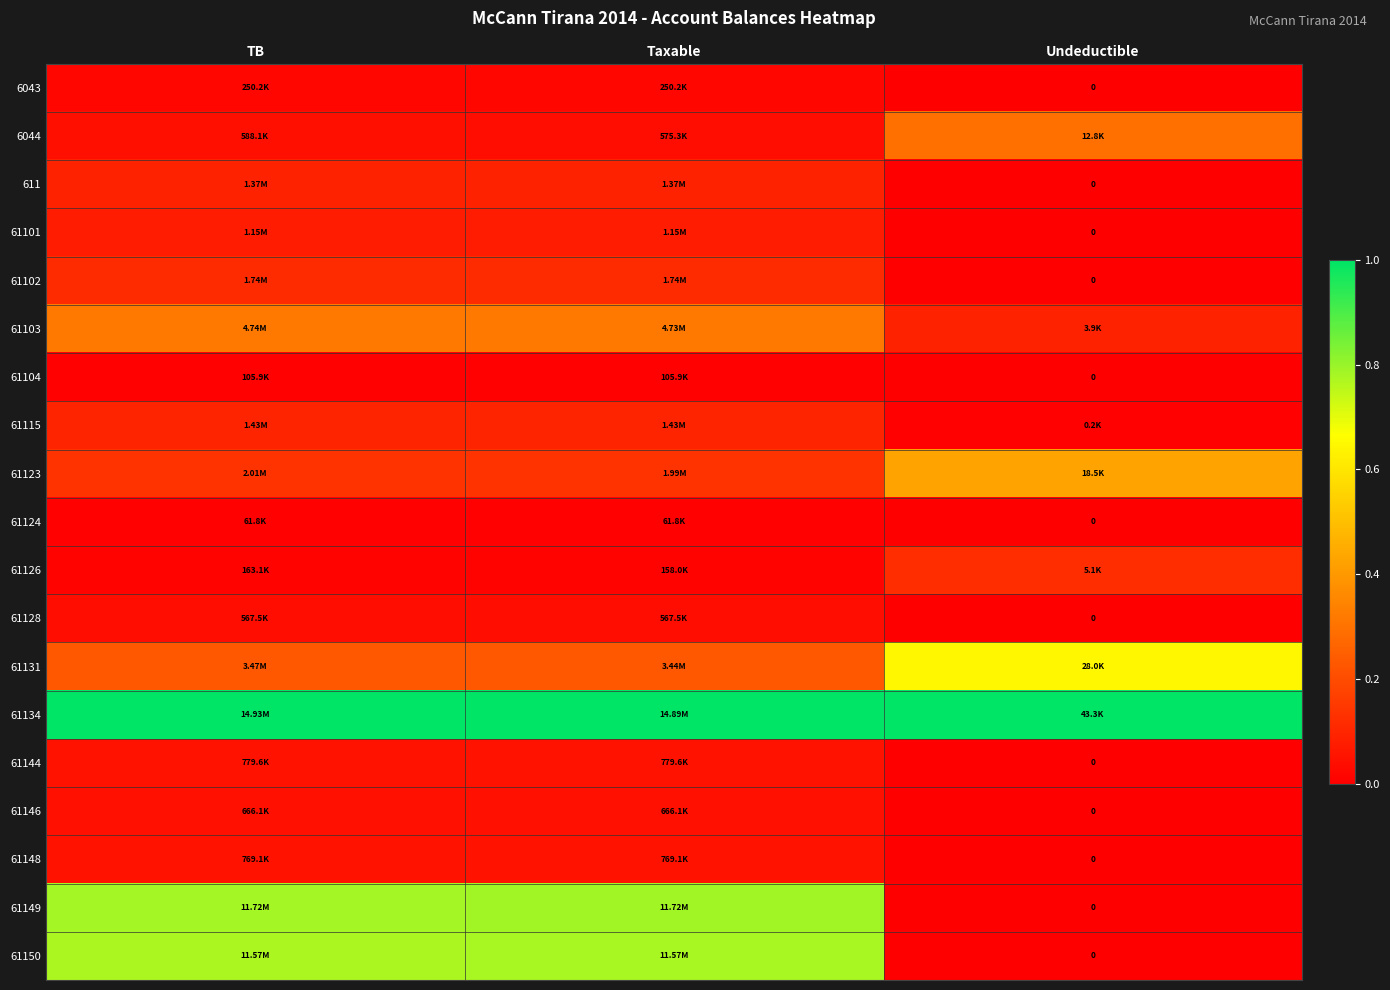

Count the 61148 values in the range 0 to 1.

3